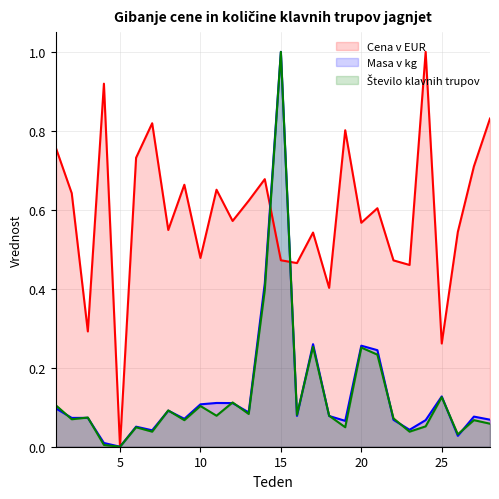

Is it true that Masa v kg equals 0.1 at 12?

True